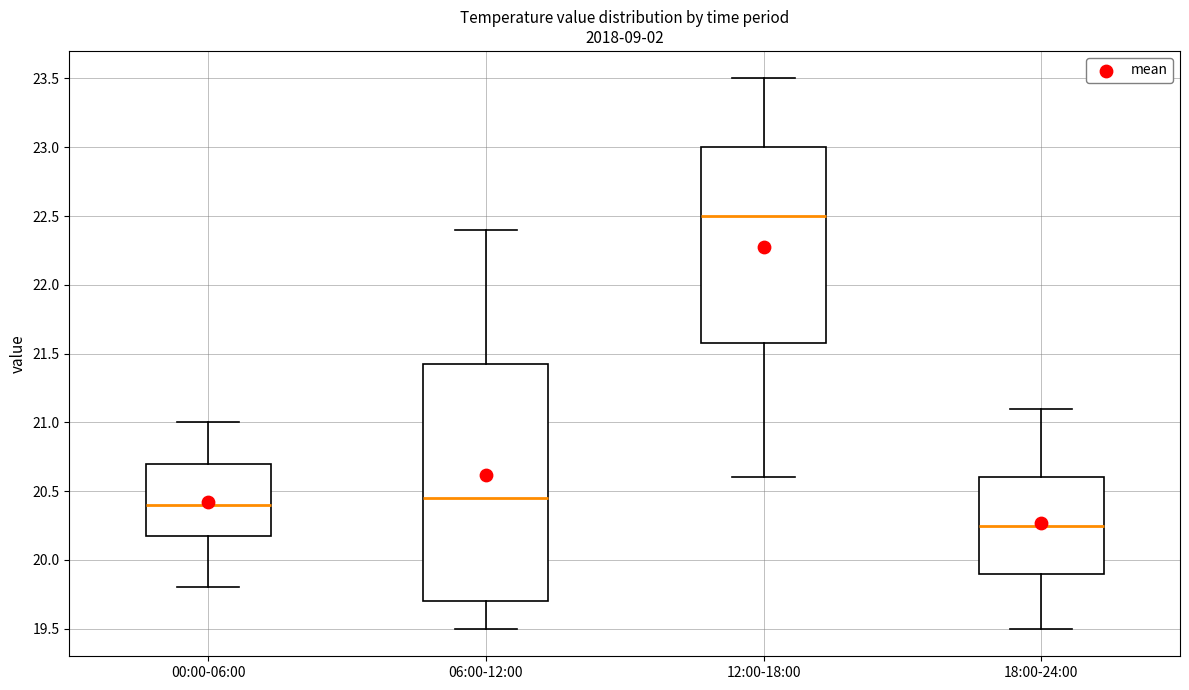

Which box has the lowest median line?

18:00-24:00